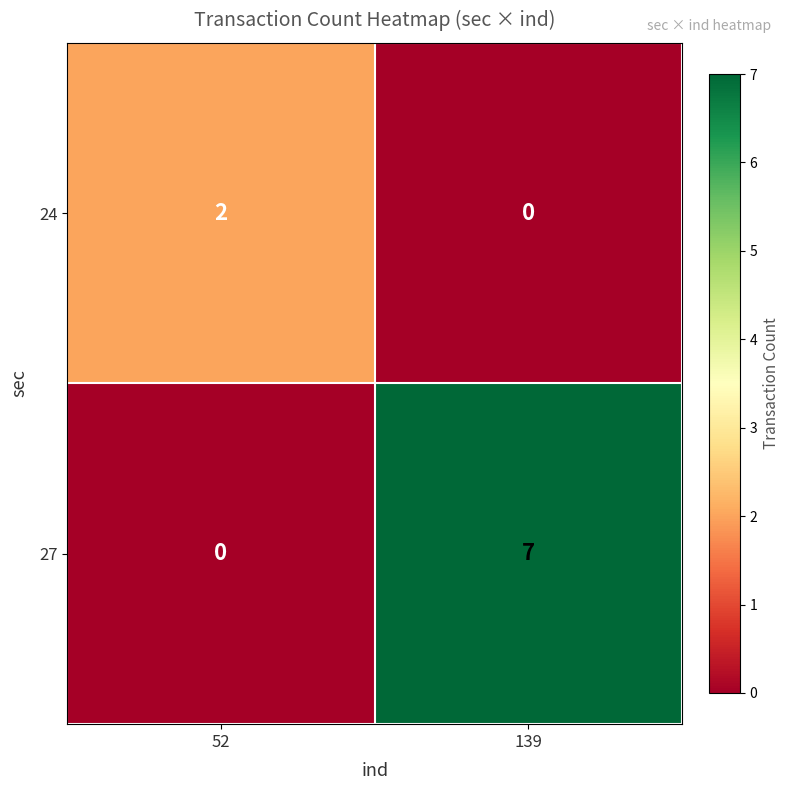

Rank the categories by 27 value from highest to lowest.

139, 52